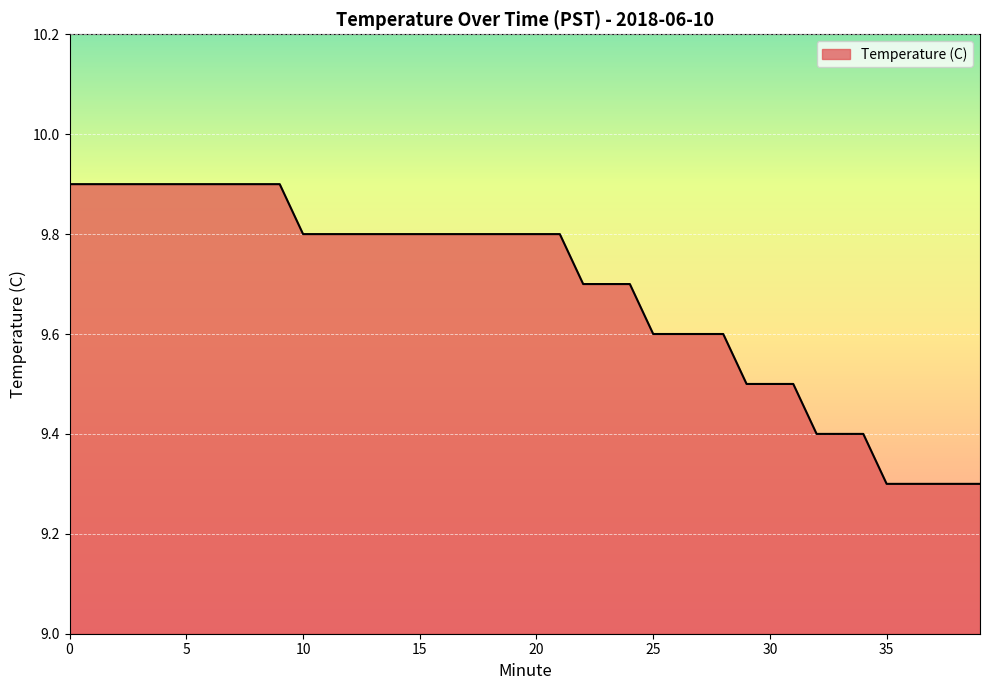

What is the smallest value displayed?

9.3